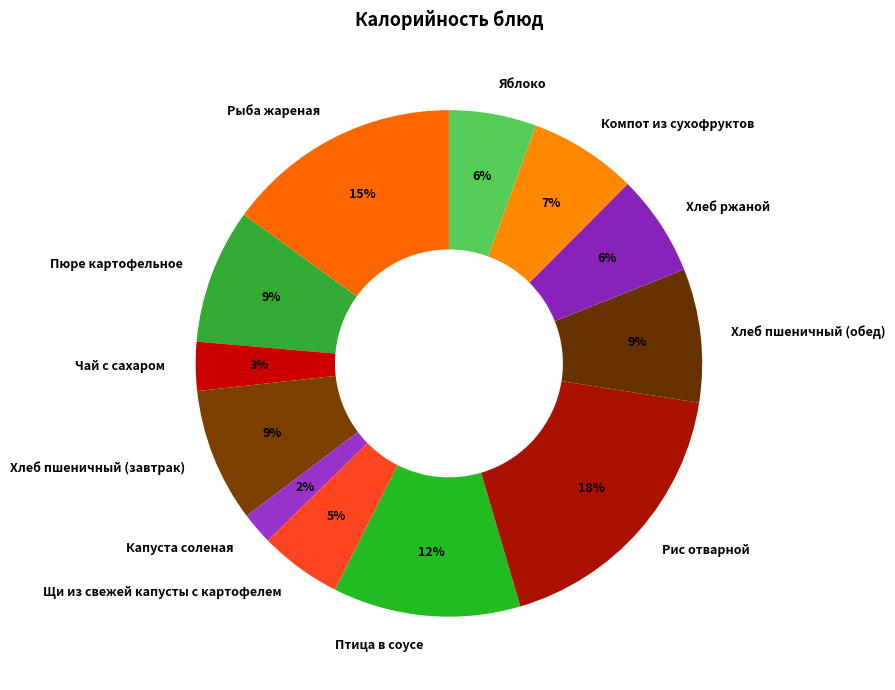

Which category has the biggest portion of the pie?

Рис отварной